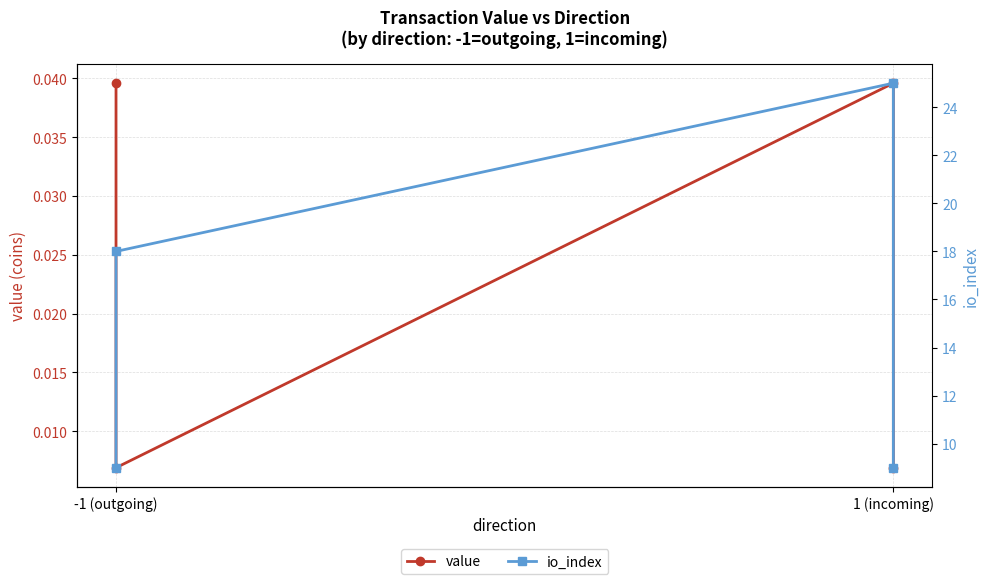

How many lines are shown in the chart?

2